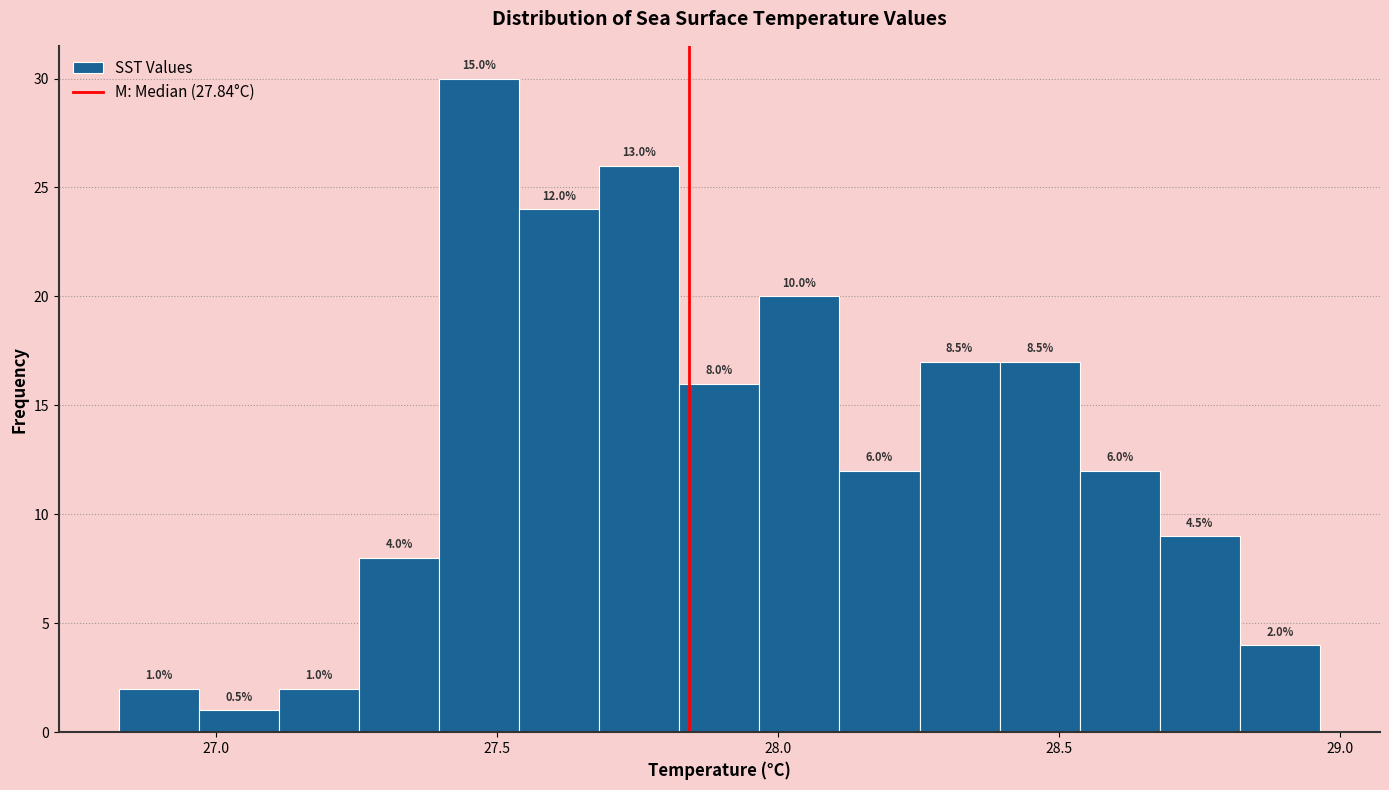

Around what value on the x-axis is the tallest bar? Give the approximate position of its centre, as read against the axis.

27.45